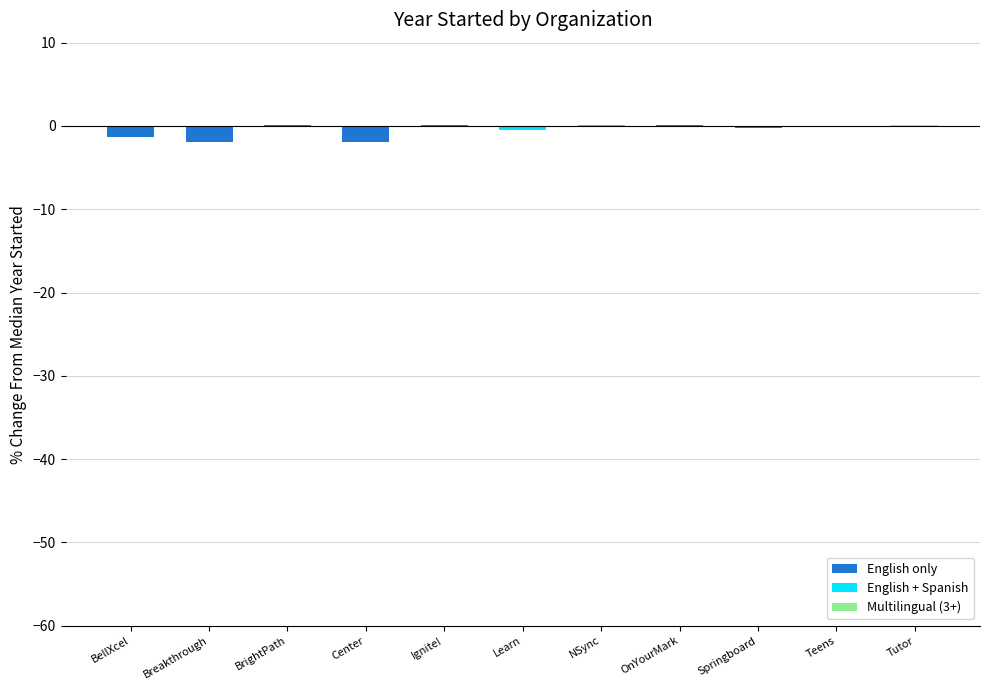

True or false: the data shows -1.9 at Center.

True